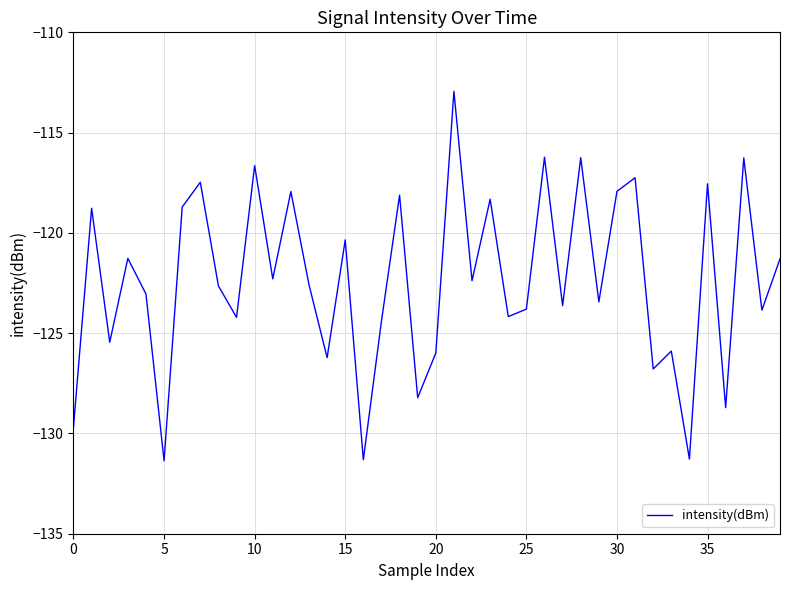

Does the chart display data point markers on the line(s)?

No